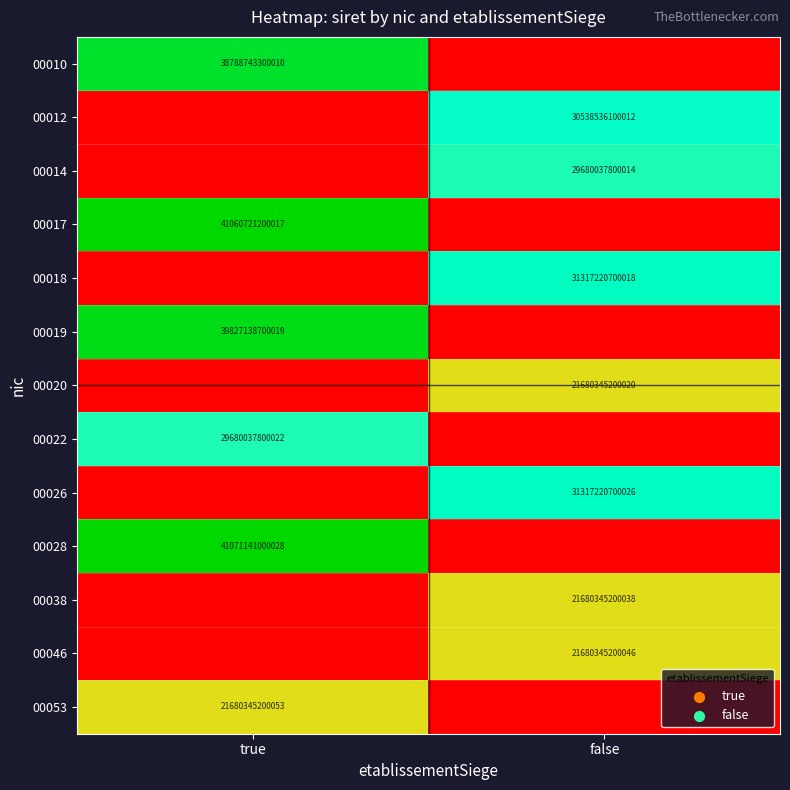

Which has a higher value, true or false?

true